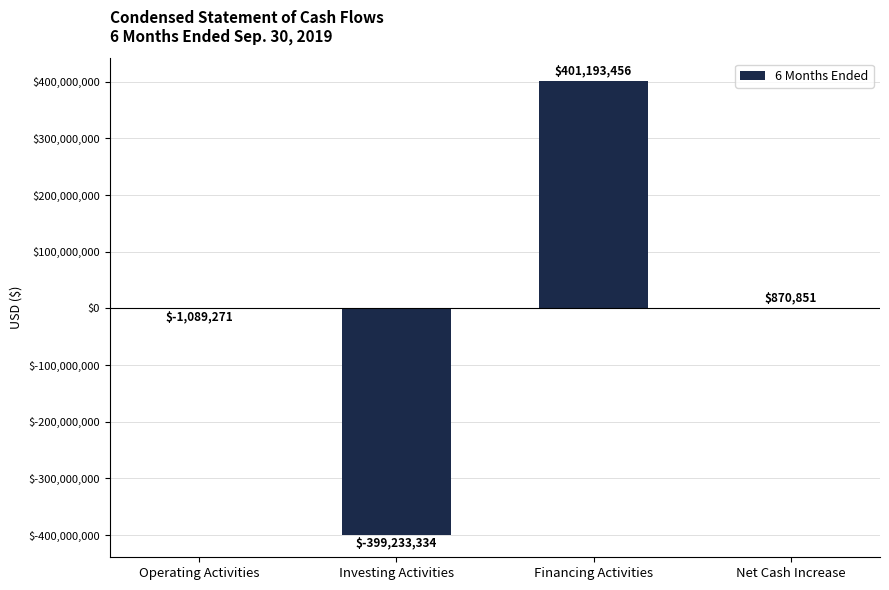

What is the change in value from Investing Activities to Net Cash Increase?

+400104185